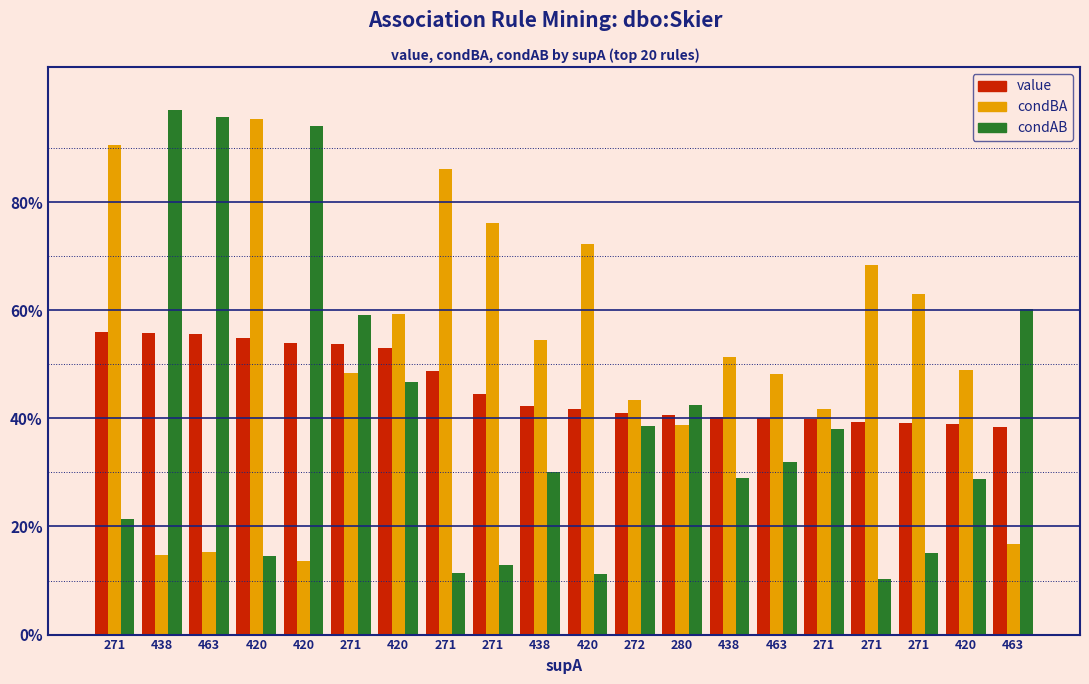

Which series changed the most between 271 and 438?

condBA